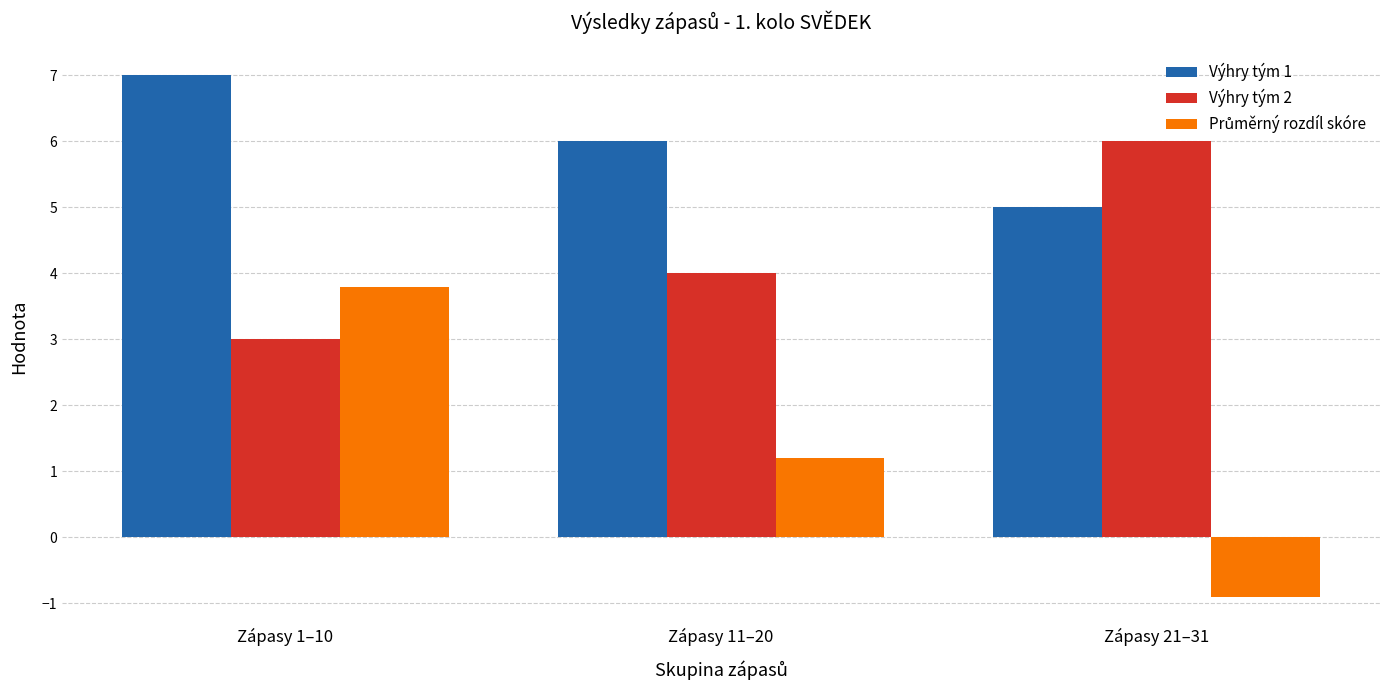

What value does the Výhry tým 1 series have at Zápasy 21–31?

5.0